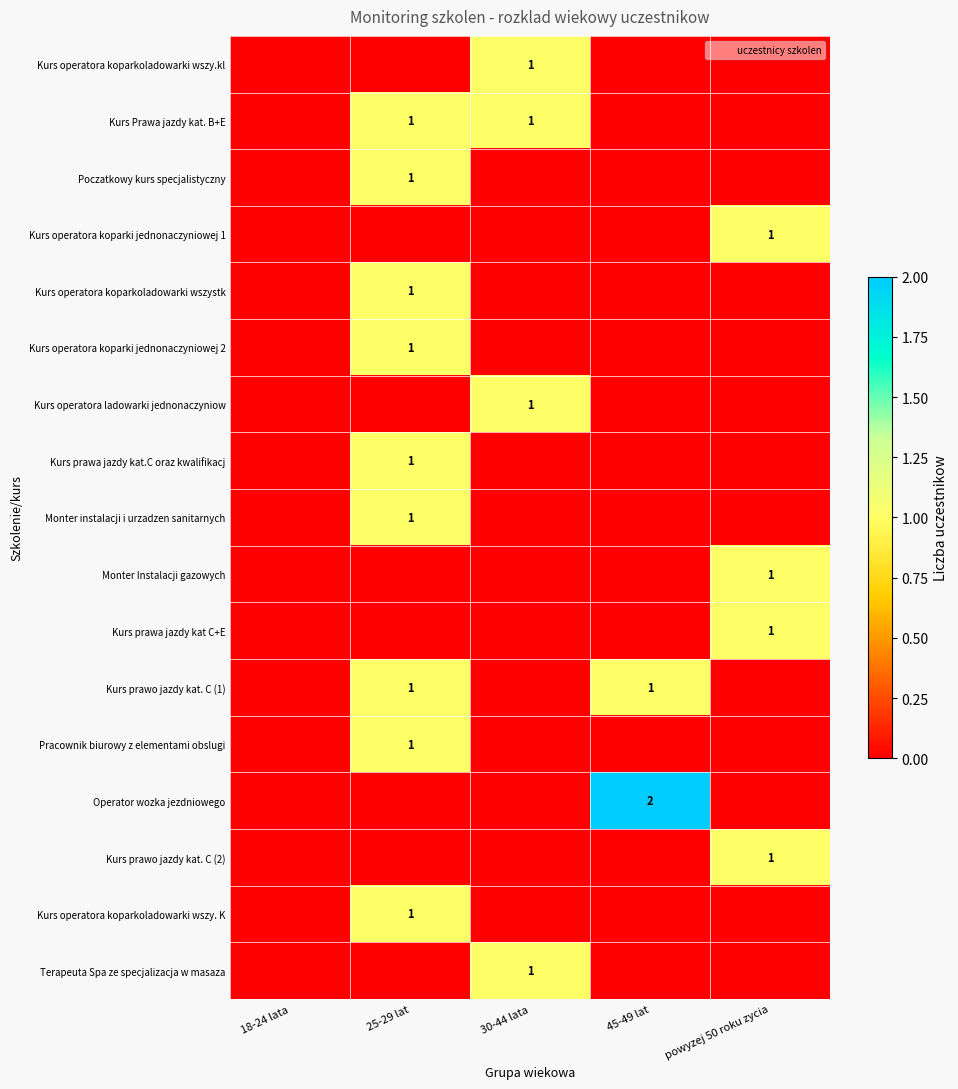

The value of Kurs prawa jazdy kat C+E at powyzej 50 roku zycia is 1. True or false?

True